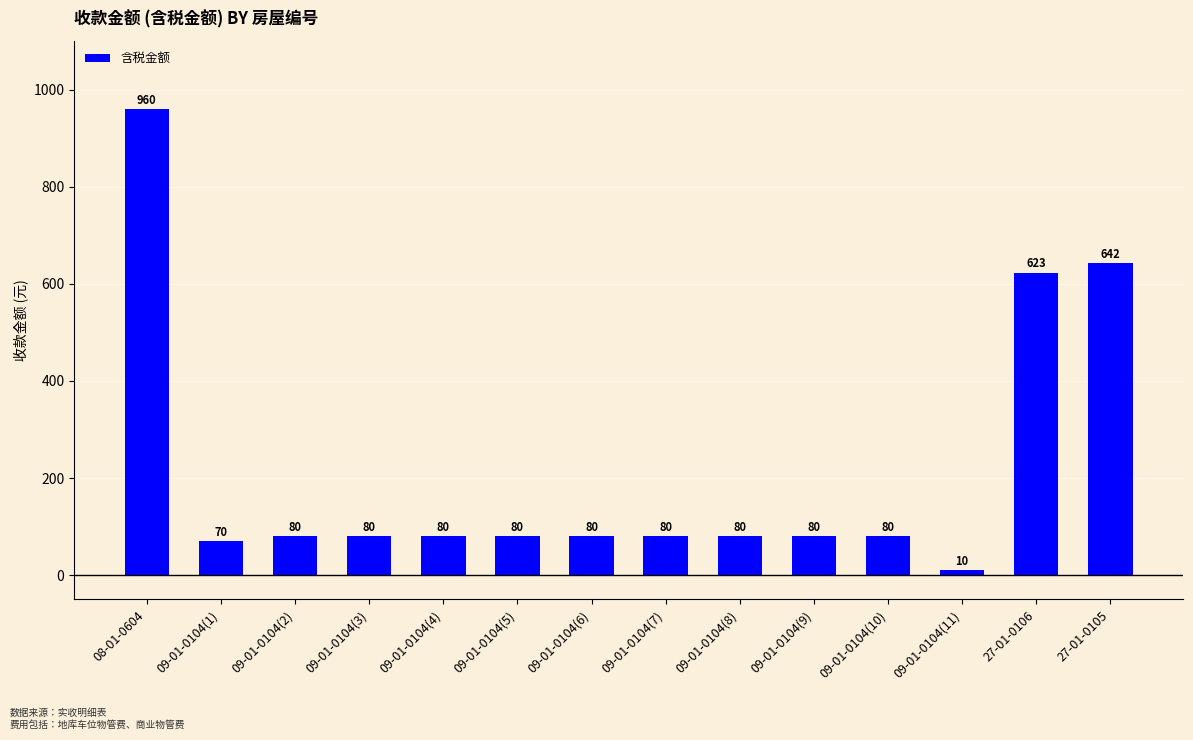

The value at 09-01-0104(3) is 80.0. True or false?

True